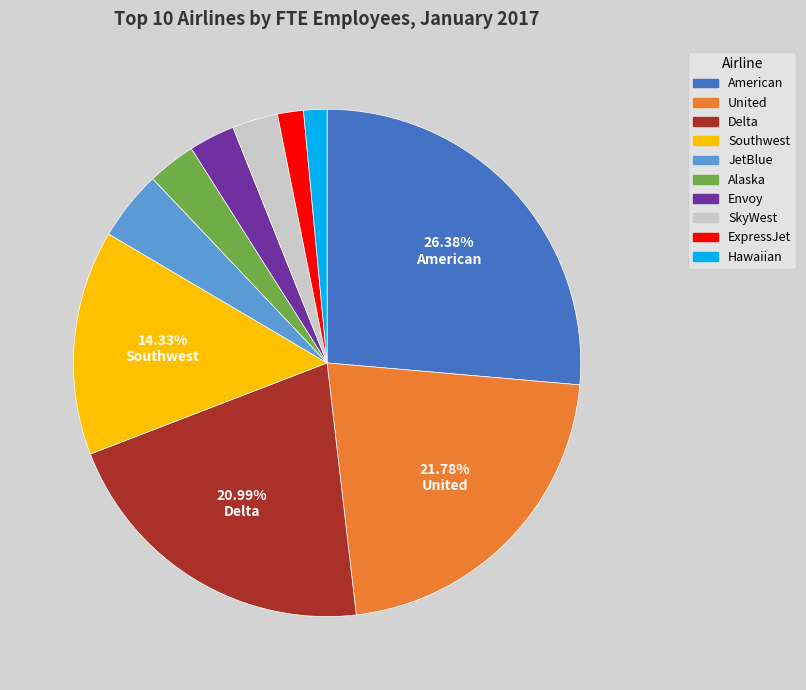

What is the largest slice in the pie chart?

American